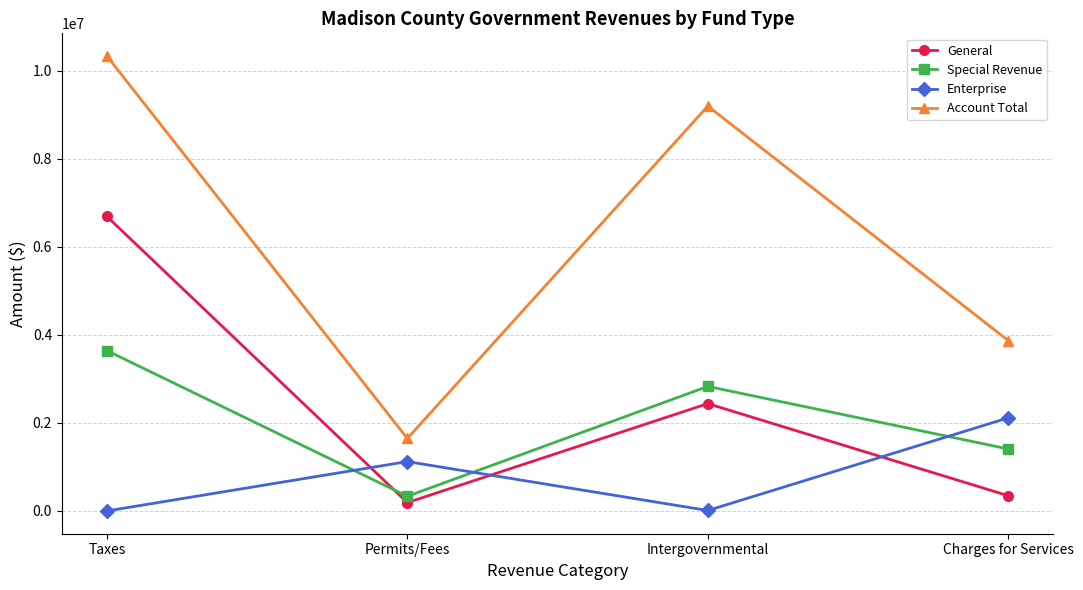

At which category does Enterprise reach its first local peak?

Permits/Fees